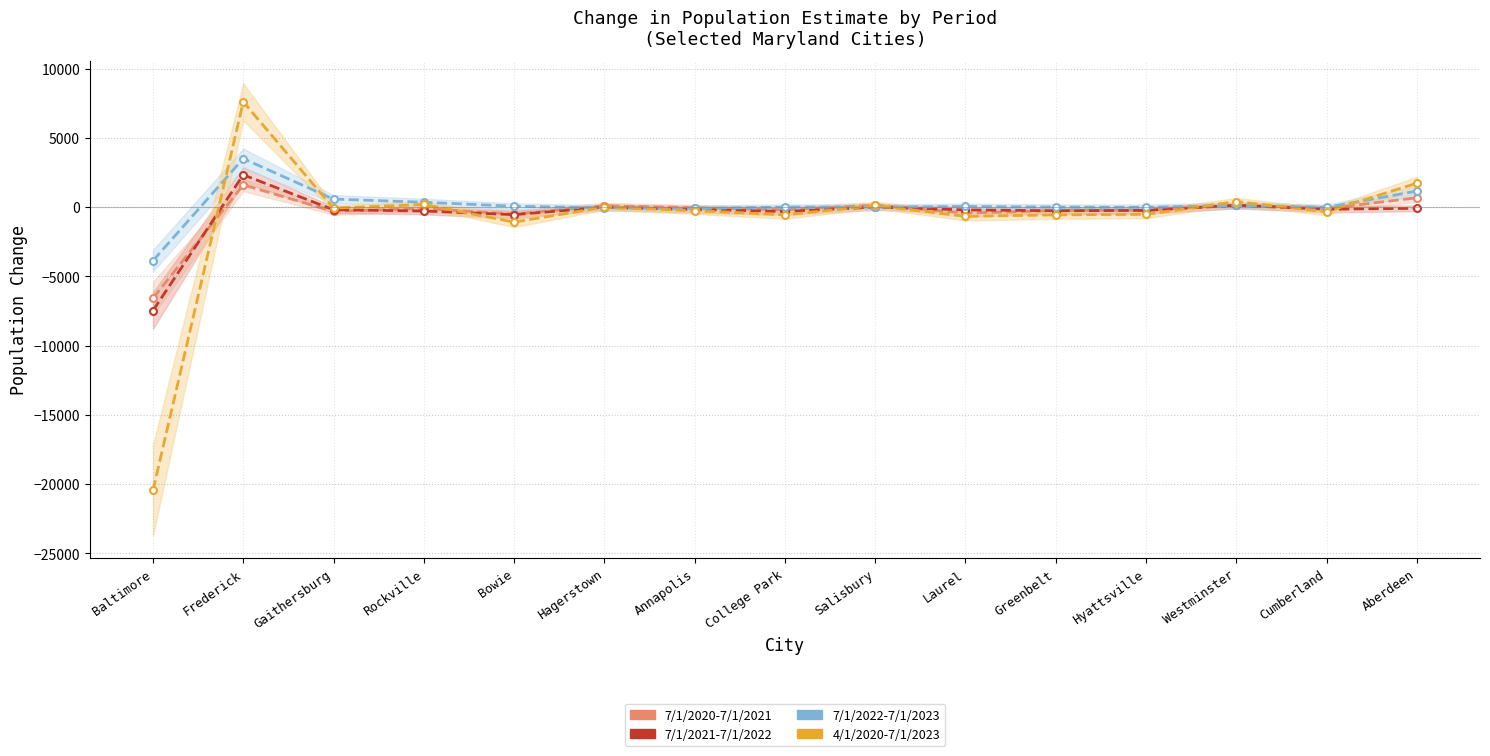

Rank the series by their maximum value, from lowest to highest.

7/1/2020-7/1/2021, 7/1/2021-7/1/2022, 7/1/2022-7/1/2023, 4/1/2020-7/1/2023